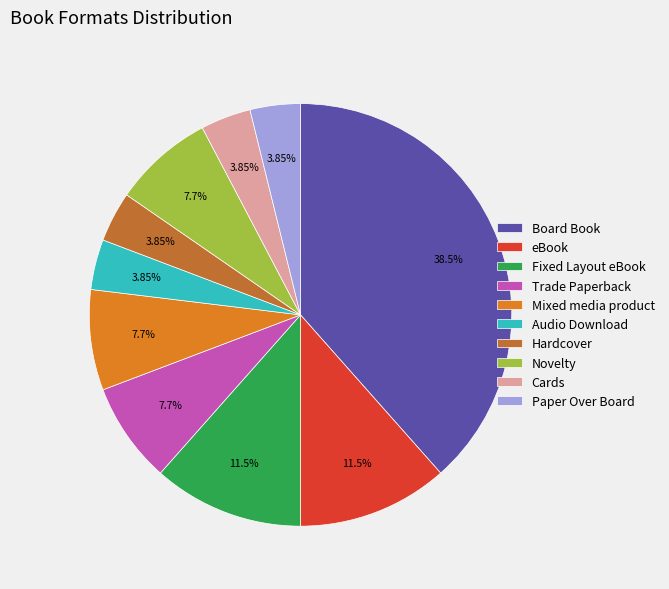

Which slice is the largest?

Board Book